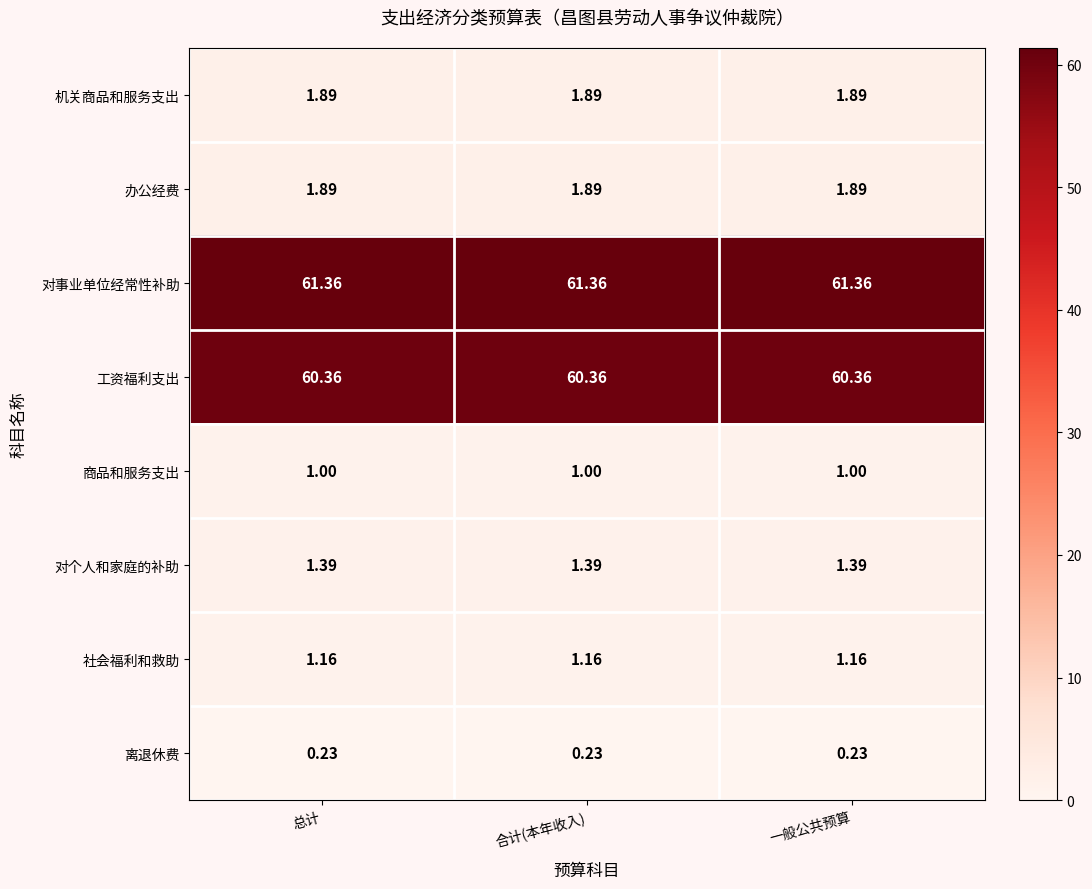

Which series has the largest total across all categories?

对事业单位经常性补助